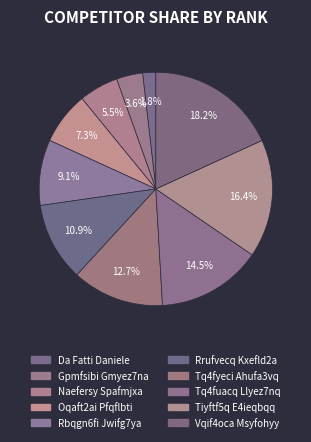

To the nearest percent, what percentage of the pie is Naefersy Spafmjxa?

5%